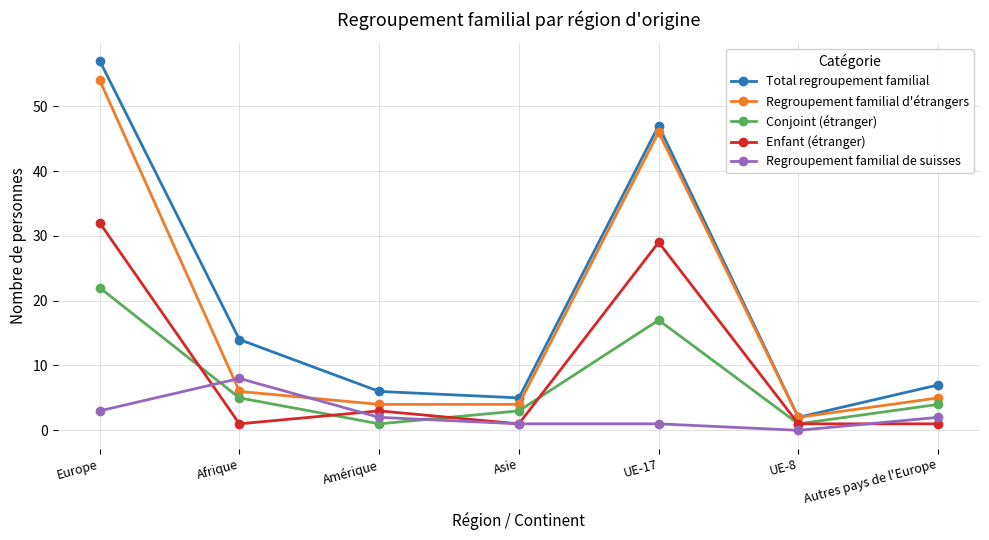

Reading left to right, extract all data points from this chart.

Total regroupement familial: 57	14	6	5	47	2	7
Regroupement familial d'étrangers: 54	6	4	4	46	2	5
Conjoint (étranger): 22	5	1	3	17	1	4
Enfant (étranger): 32	1	3	1	29	1	1
Regroupement familial de suisses: 3	8	2	1	1	0	2